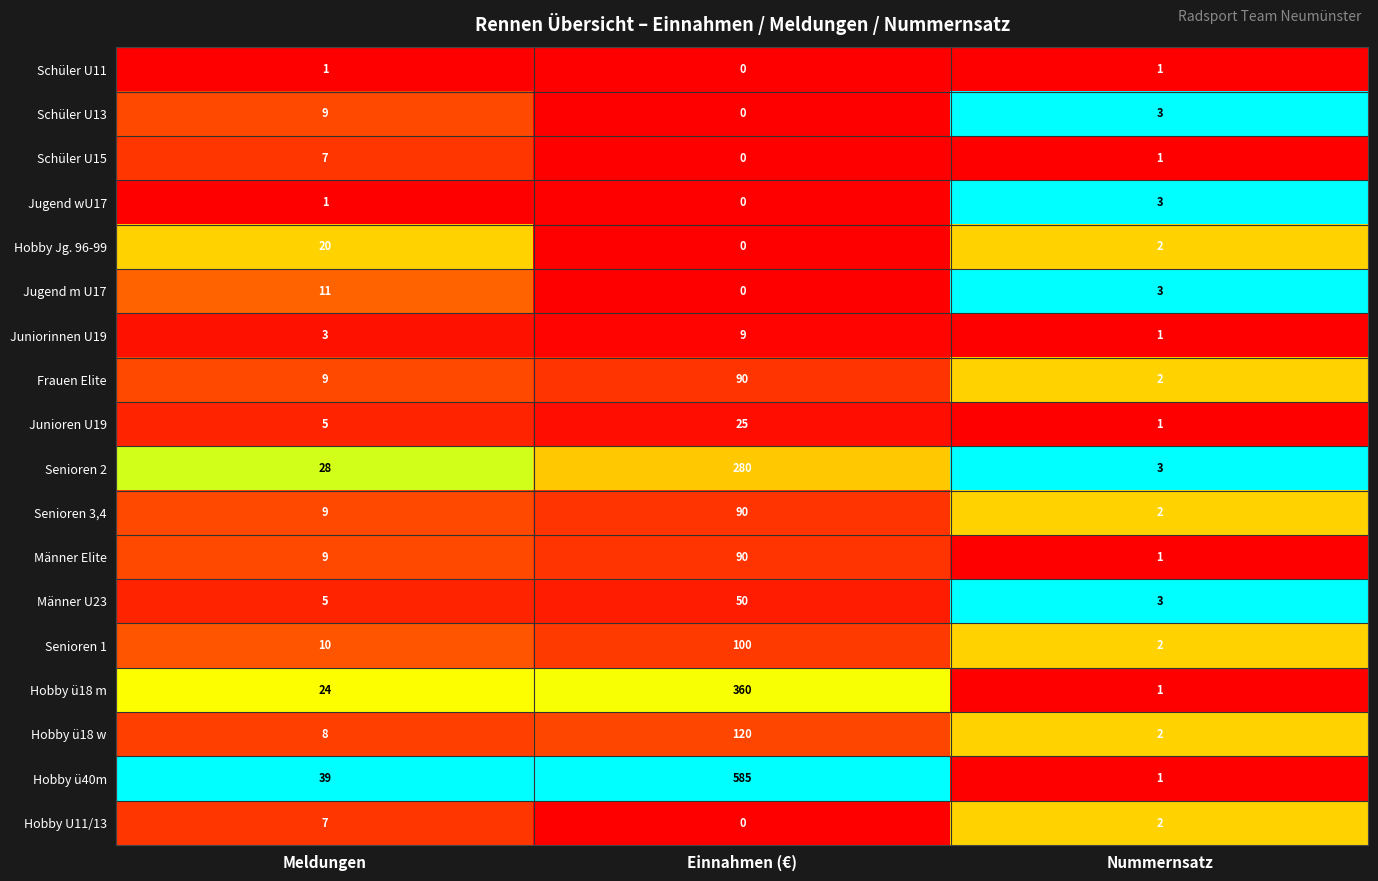

Rank the categories by Hobby ü18 w value from lowest to highest.

Nummernsatz, Meldungen, Einnahmen (€)